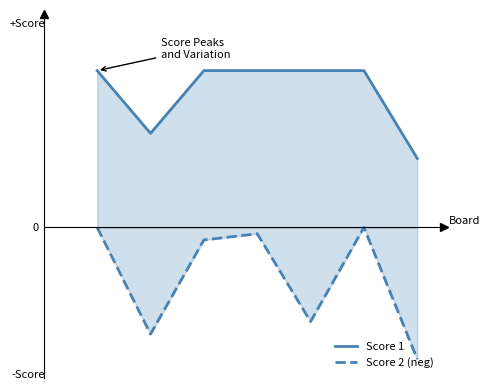

Is the value of Score 1 at 2 greater than the value of Score 2 (neg) at 3?

Yes